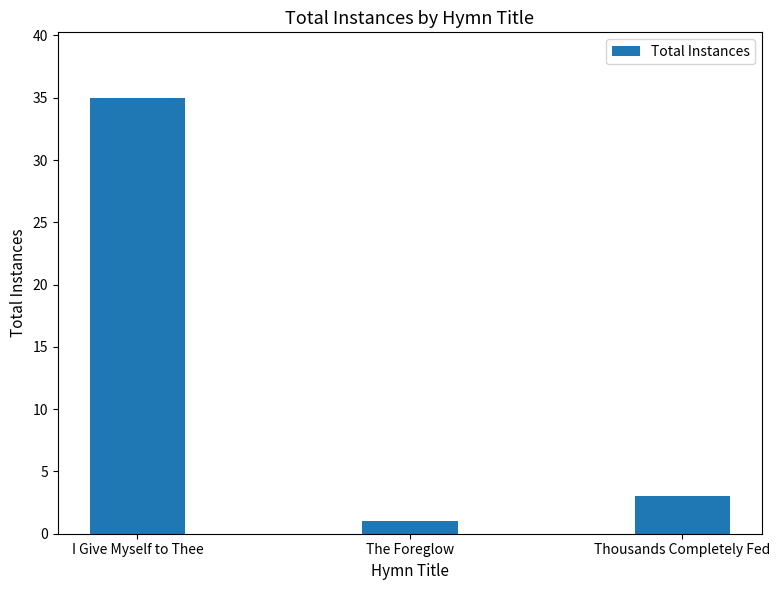

The chart shows a value of 1 at The Foreglow. True or false?

True